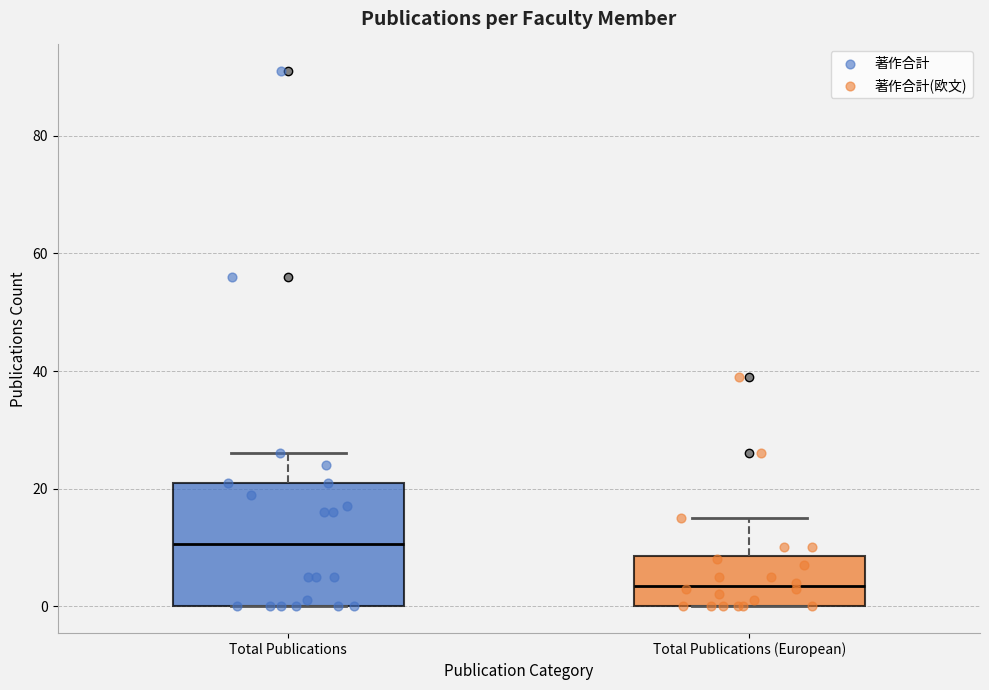

Reading left to right, read every box against the y-axis: the position of its median line, the range the box covers, and the ends of its whiskers. The values are not printed on the chart, so give them approximately, as read against the axis.

Total Publications: median 10, box 0 to 22, whiskers 0 to 26
Total Publications (European): median 4, box 0 to 8, whiskers 0 to 16